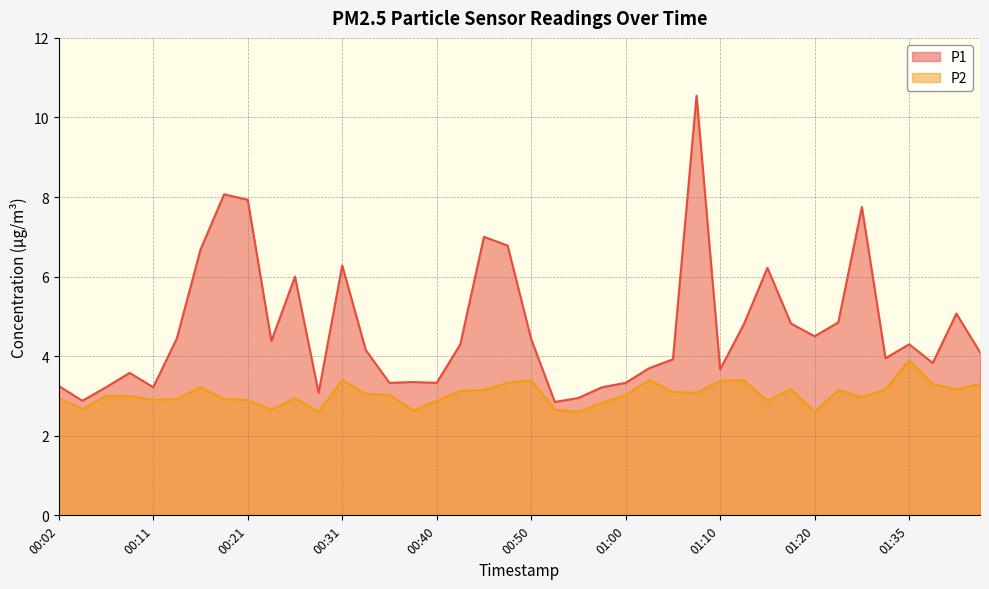

What is the difference between the maximum and minimum values in the P1 series?

7.7